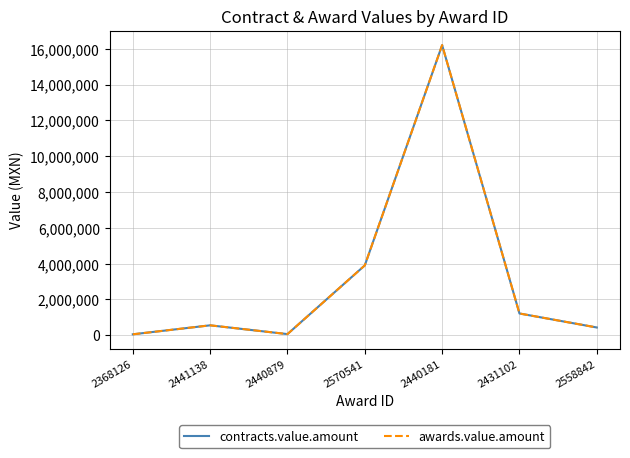

Which series has the largest total across all categories?

contracts.value.amount